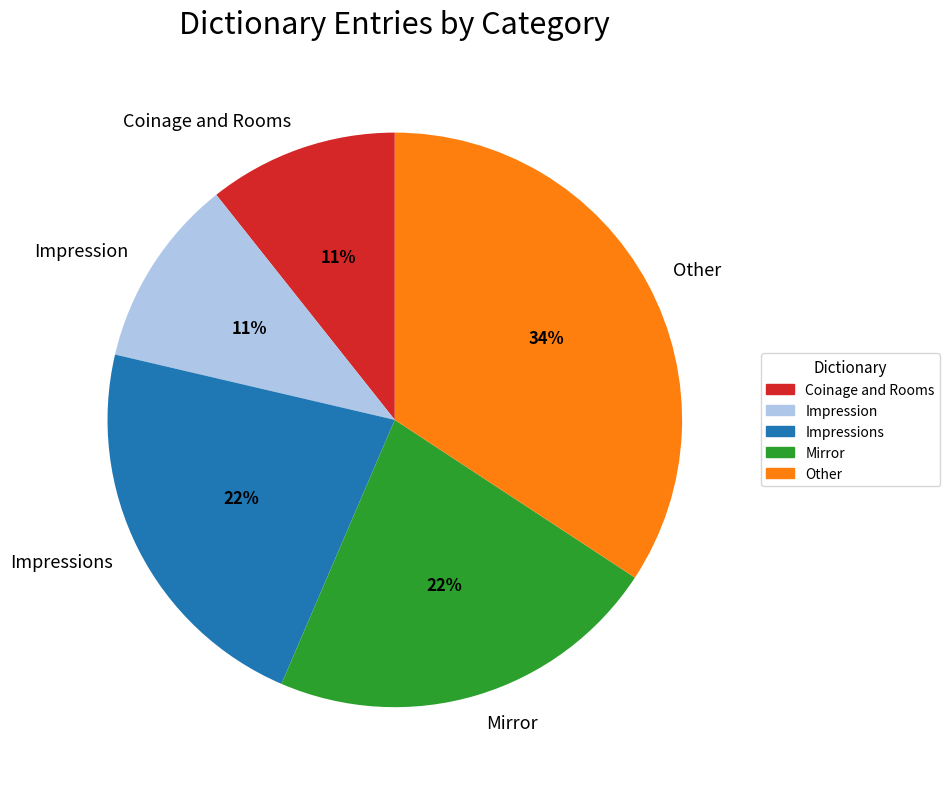

How many slices are in this pie chart?

5